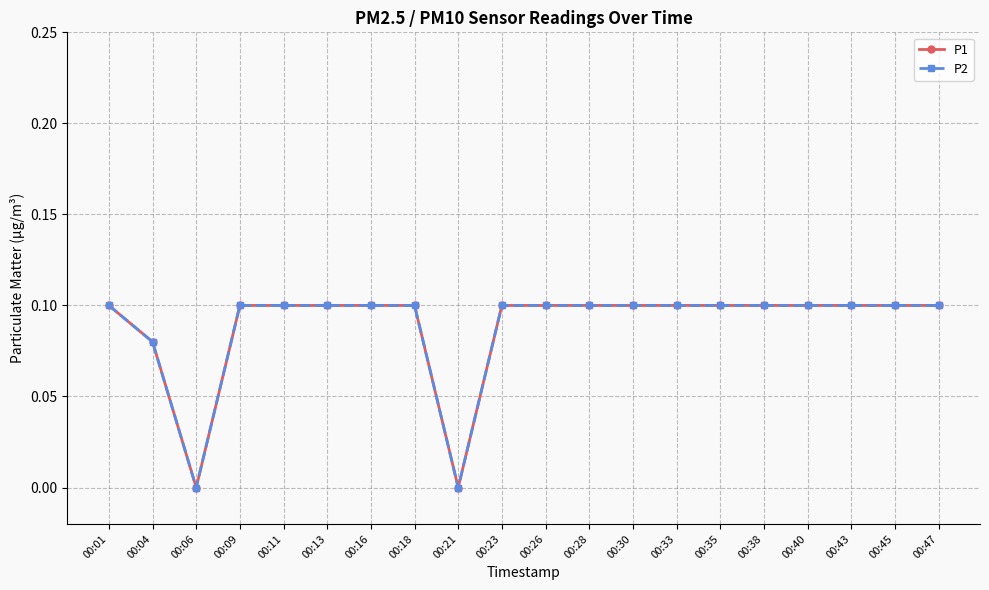

In P1, how many points are lower than both neighbors (excluding endpoints)?

2